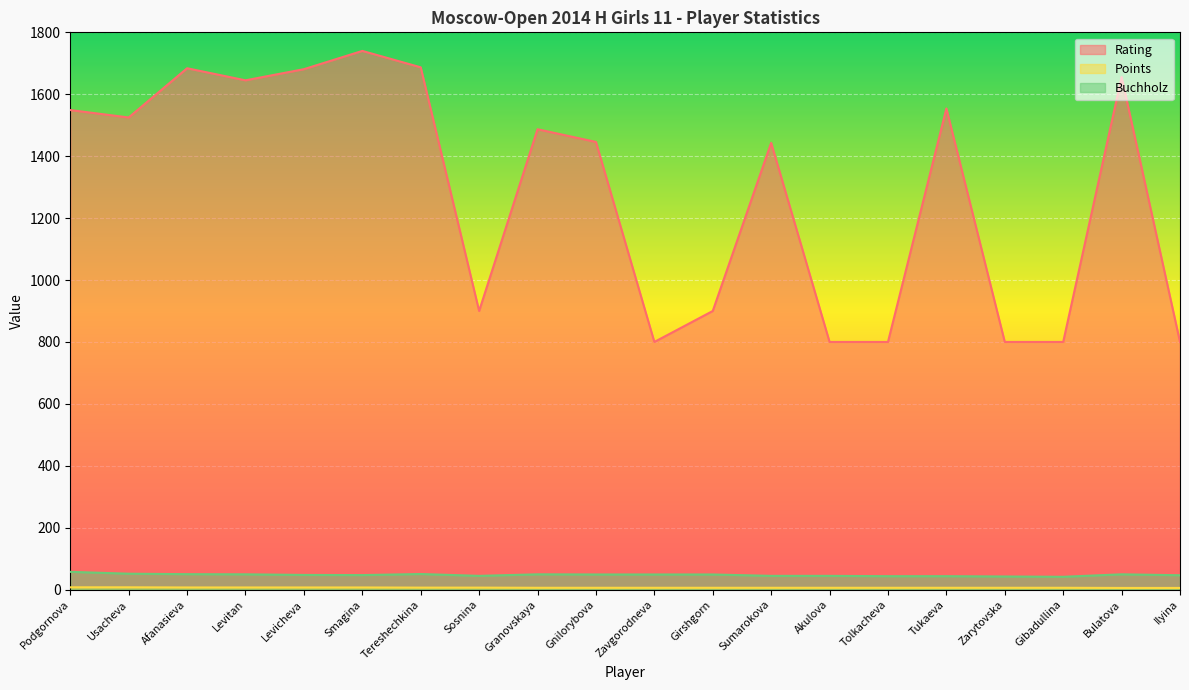

How many values in the Buchholz series exceed 49?

7